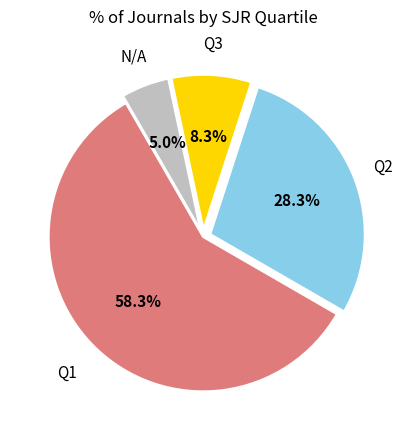

How many segments does this pie chart have?

4